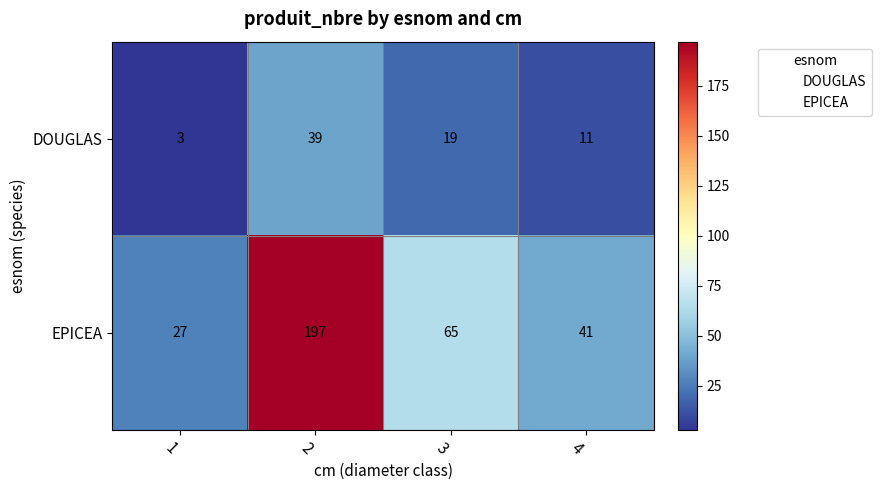

How many categories are shown in the chart?

4